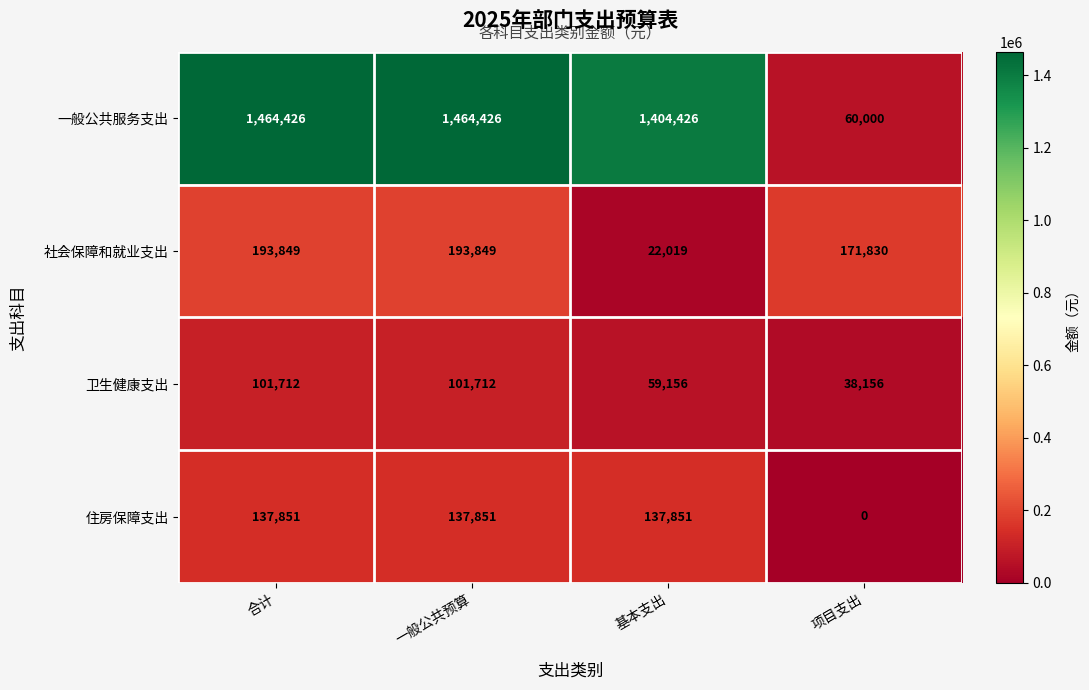

At how many categories does at least one series exceed 1209689?

3